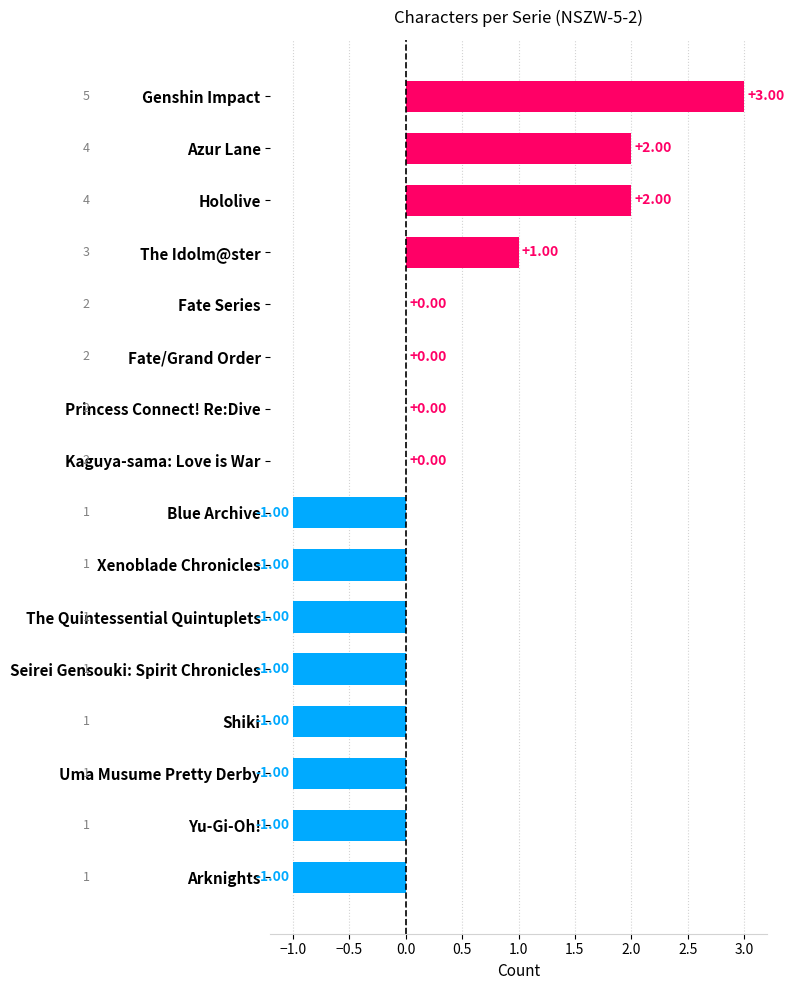

At which label is the value closest to 1?

The Idolm@ster